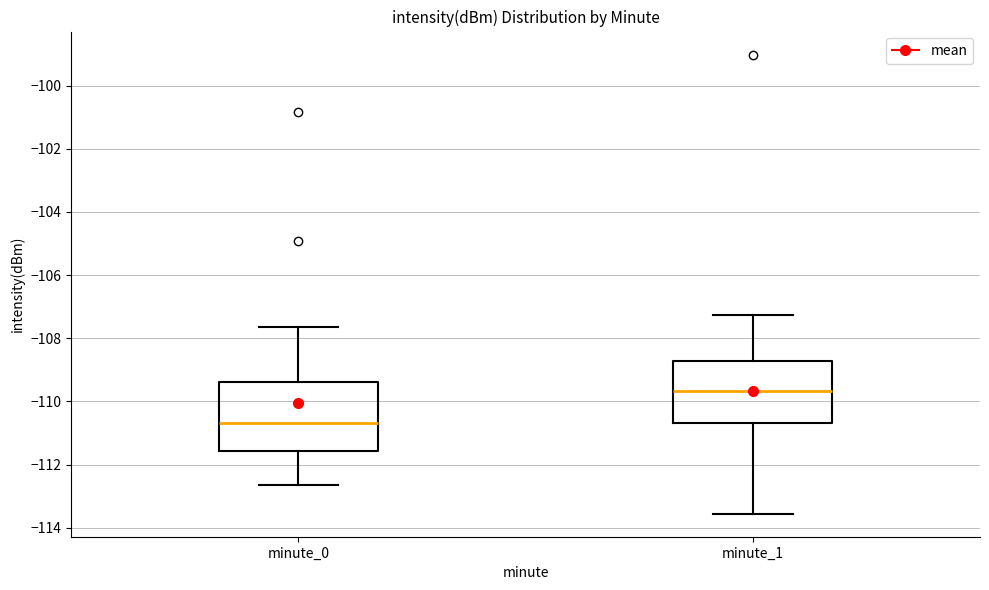

Where is the lower edge of the box for minute_1 on the y-axis? The values are not printed on the chart, so give them approximately, as read against the axis.

-110.6